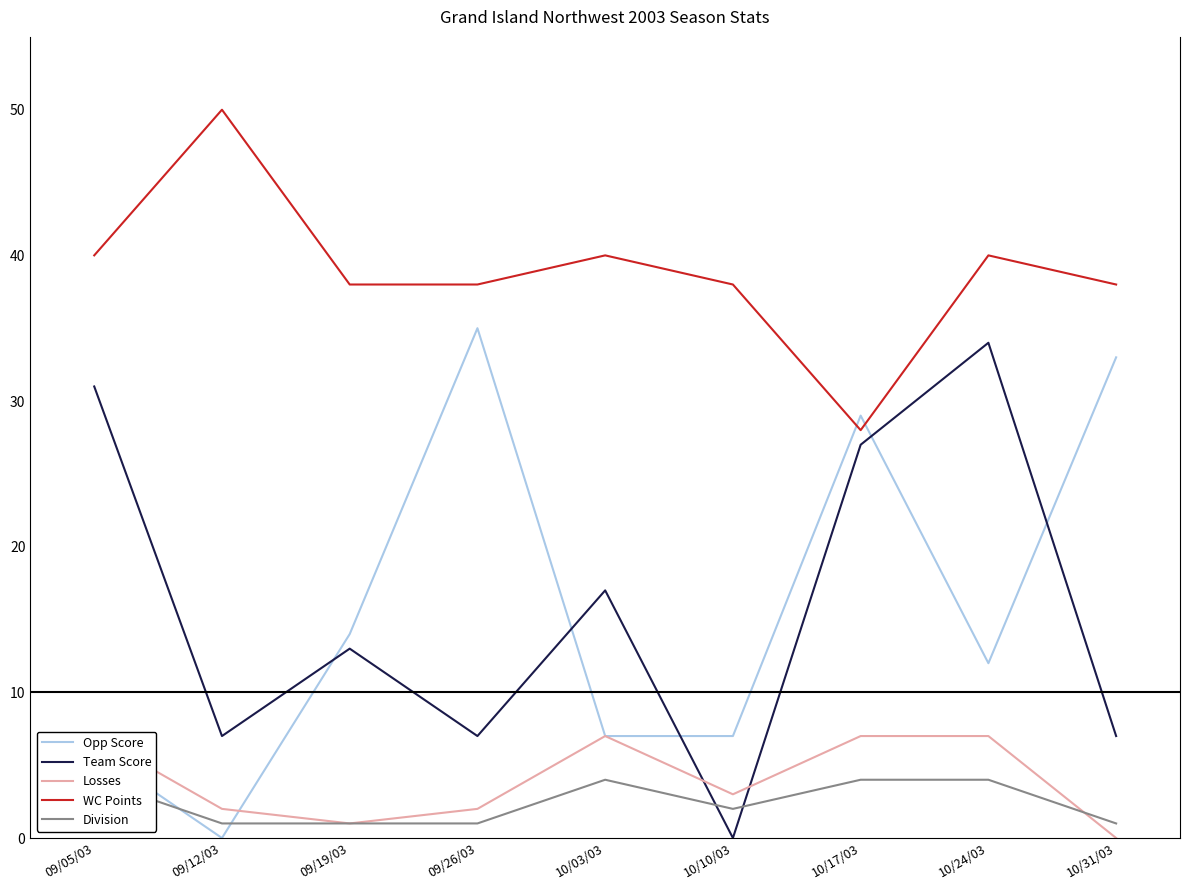

What are all the series names shown in the legend?

Opp Score, Team Score, Losses, WC Points, Division